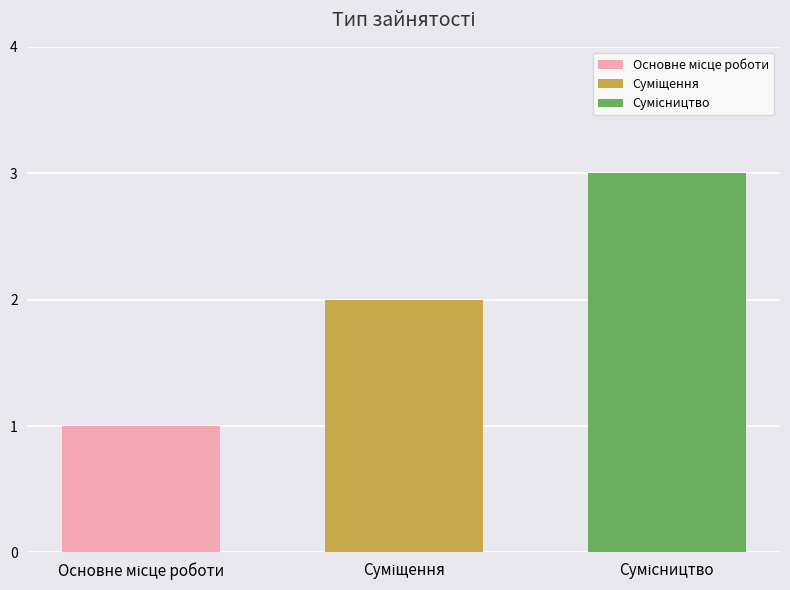

What is the greatest value displayed?

3